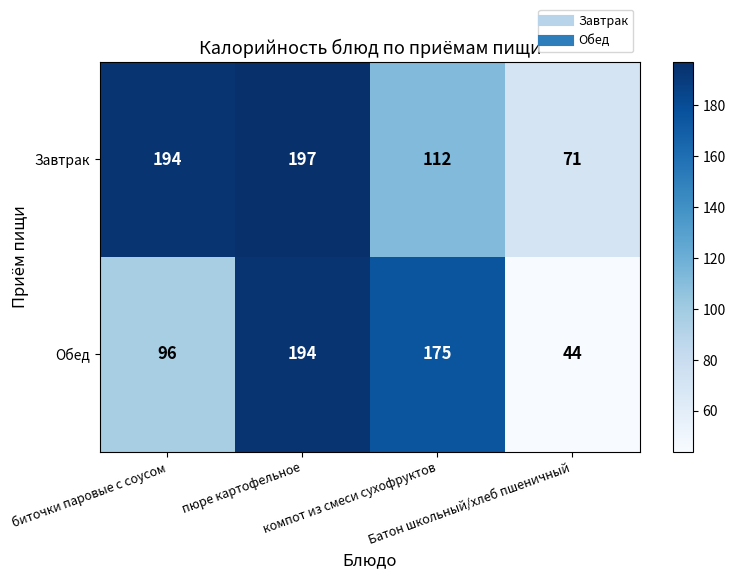

At which category does the chart reach its minimum across all series?

Батон школьный/хлеб пшеничный